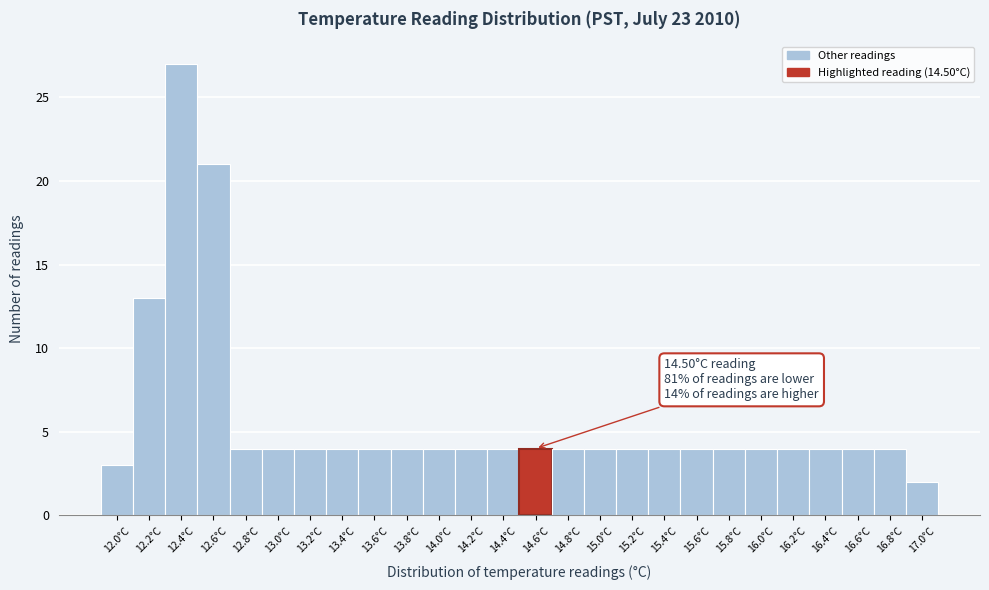

Over which range of the x-axis is the bar tallest?

12.3 to 12.5